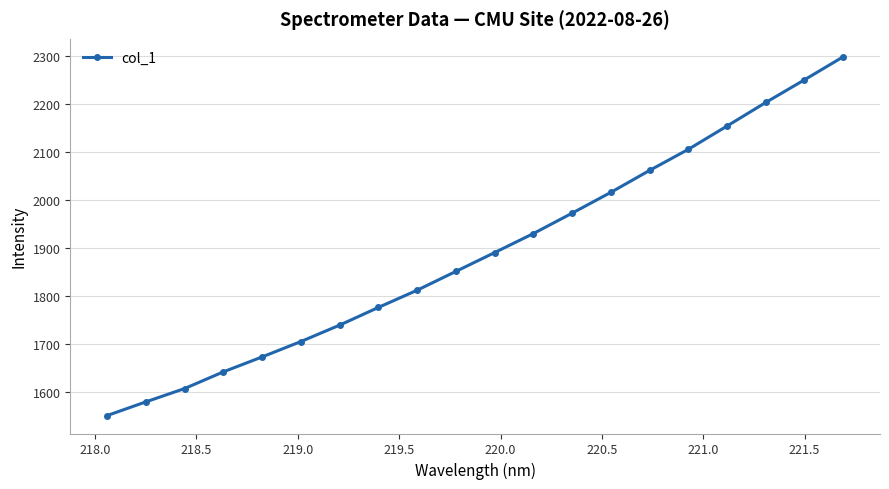

What is the value of the 19th point from the left?

2250.4